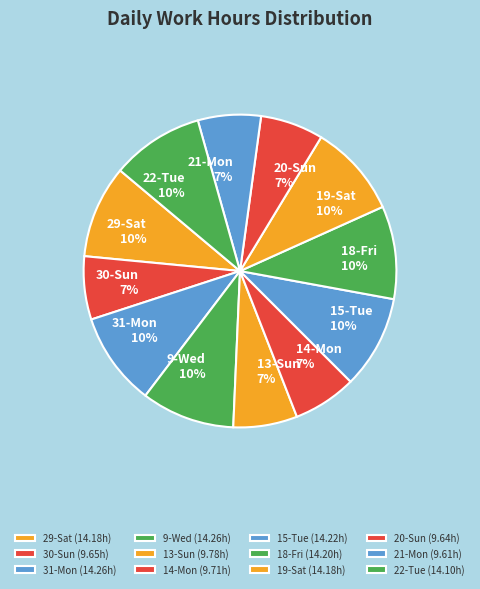

Is it true that 22-Tue is 4% of the pie?

False